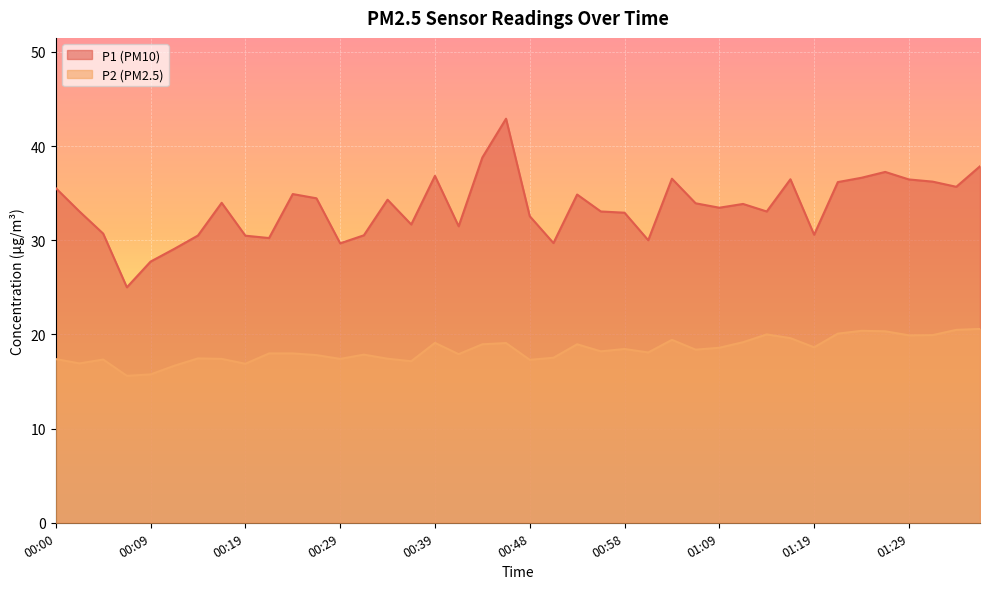

Reading left to right, extract all data points from this chart.

P1: 00:00=35.5	00:02=33.0	00:05=30.7	00:07=25.0	00:09=27.7	00:12=29.1	00:14=30.5	00:17=34.0	00:19=30.5	00:22=30.2	00:24=34.9	00:27=34.5	00:29=29.7	00:31=30.5	00:34=34.3	00:36=31.7	00:39=36.8	00:41=31.5	00:44=38.8	00:46=42.9	00:48=32.5	00:51=29.7	00:53=34.9	00:56=33.0	00:58=32.9	01:01=30.0	01:04=36.5	01:06=33.9	01:09=33.5	01:11=33.9	01:14=33.0	01:16=36.5	01:19=30.6	01:21=36.2	01:24=36.6	01:26=37.2	01:29=36.5	01:31=36.2	01:34=35.7	01:36=37.9
P2: 00:00=17.4	00:02=16.9	00:05=17.3	00:07=15.6	00:09=15.8	00:12=16.7	00:14=17.4	00:17=17.4	00:19=16.9	00:22=18.0	00:24=18.0	00:27=17.8	00:29=17.4	00:31=17.9	00:34=17.4	00:36=17.1	00:39=19.1	00:41=17.9	00:44=18.9	00:46=19.1	00:48=17.3	00:51=17.5	00:53=18.9	00:56=18.2	00:58=18.4	01:01=18.1	01:04=19.4	01:06=18.4	01:09=18.6	01:11=19.2	01:14=20.0	01:16=19.6	01:19=18.6	01:21=20.1	01:24=20.4	01:26=20.3	01:29=19.9	01:31=19.9	01:34=20.5	01:36=20.6